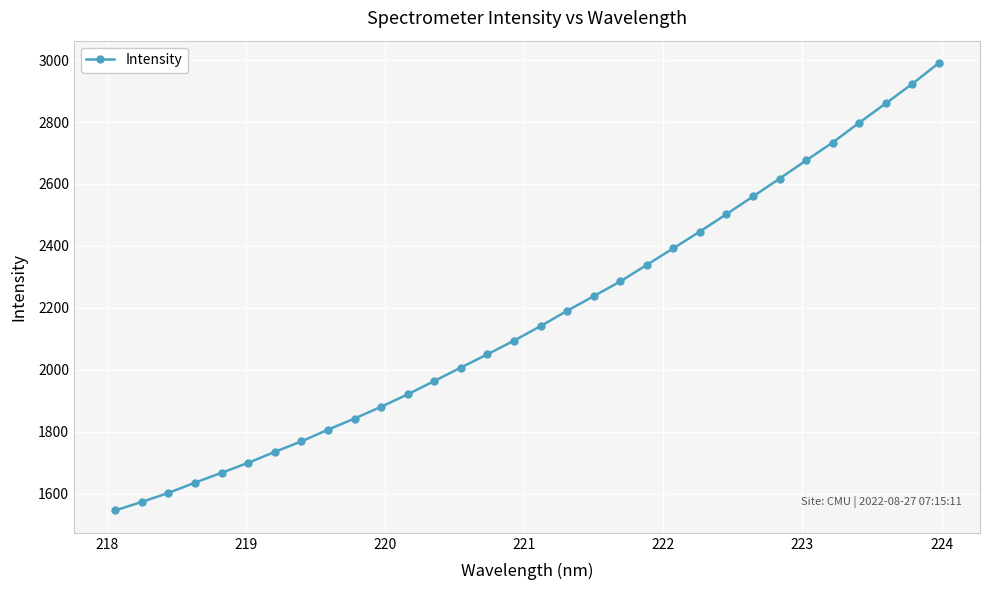

What is the smallest value displayed?

1546.6